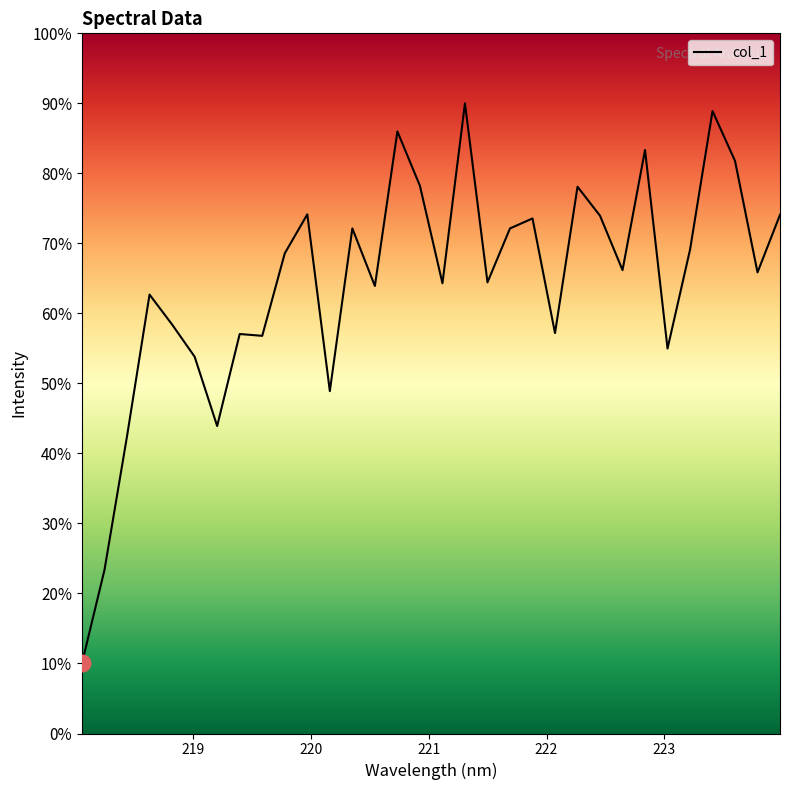

What is the difference between the maximum and minimum values?

80.0